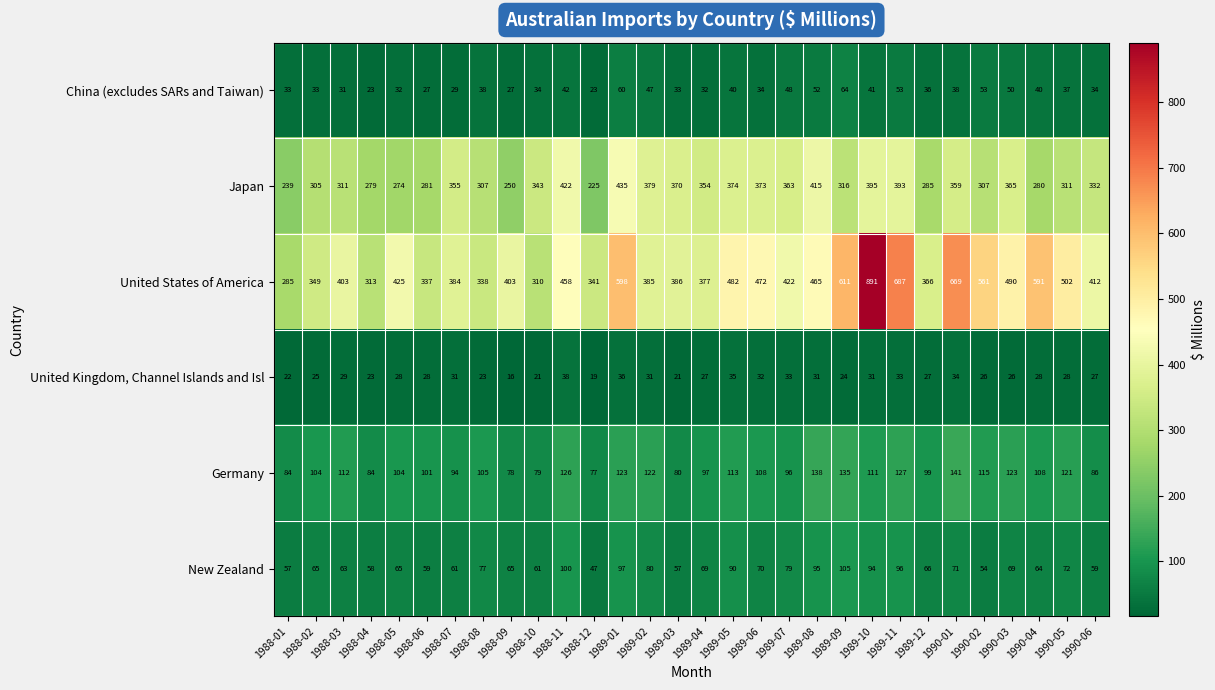

At which label does United Kingdom, Channel Islands and Isl first exceed 28?

1988-03